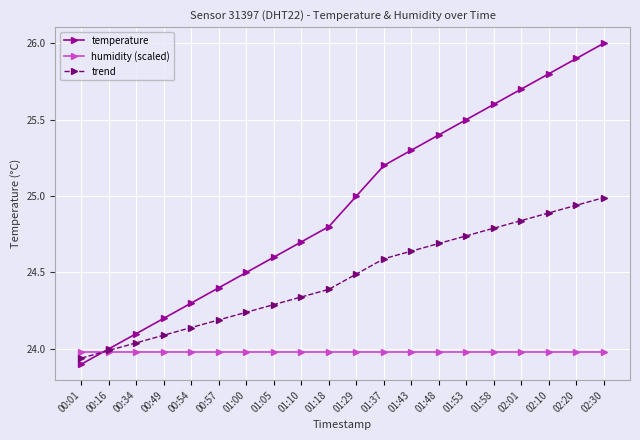

What is the difference between the maximum and minimum values in the temperature series?

2.1